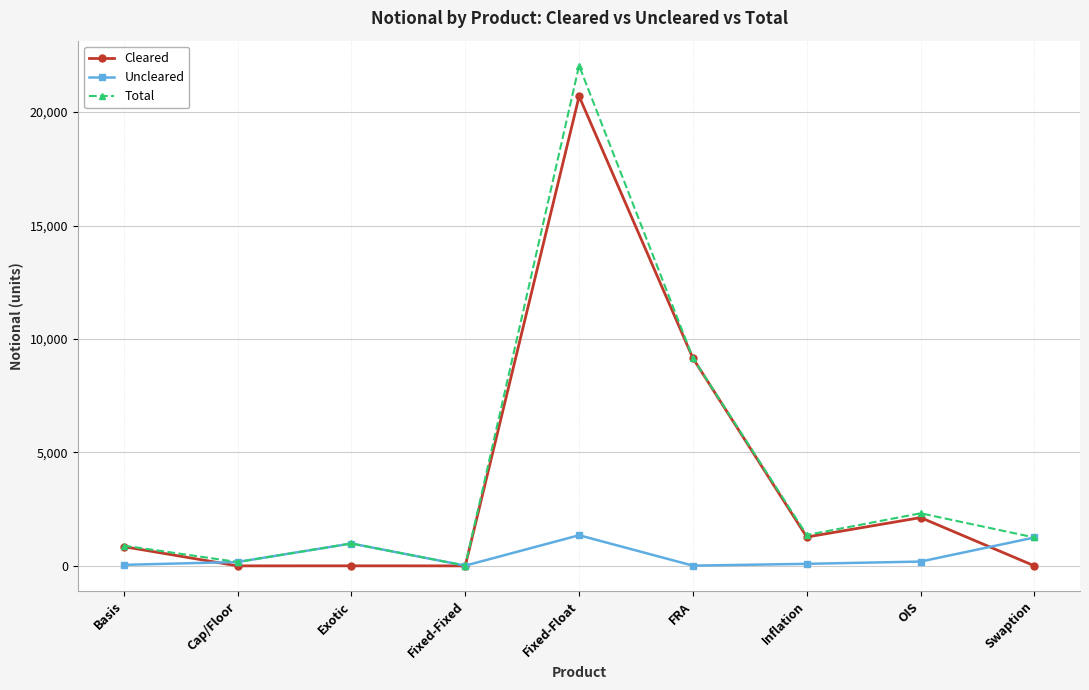

At how many categories does at least one series exceed 19278?

1